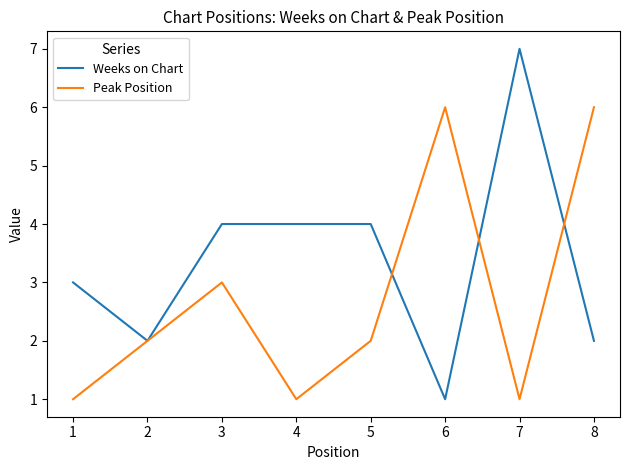

Which label corresponds to the largest value in the chart?

7